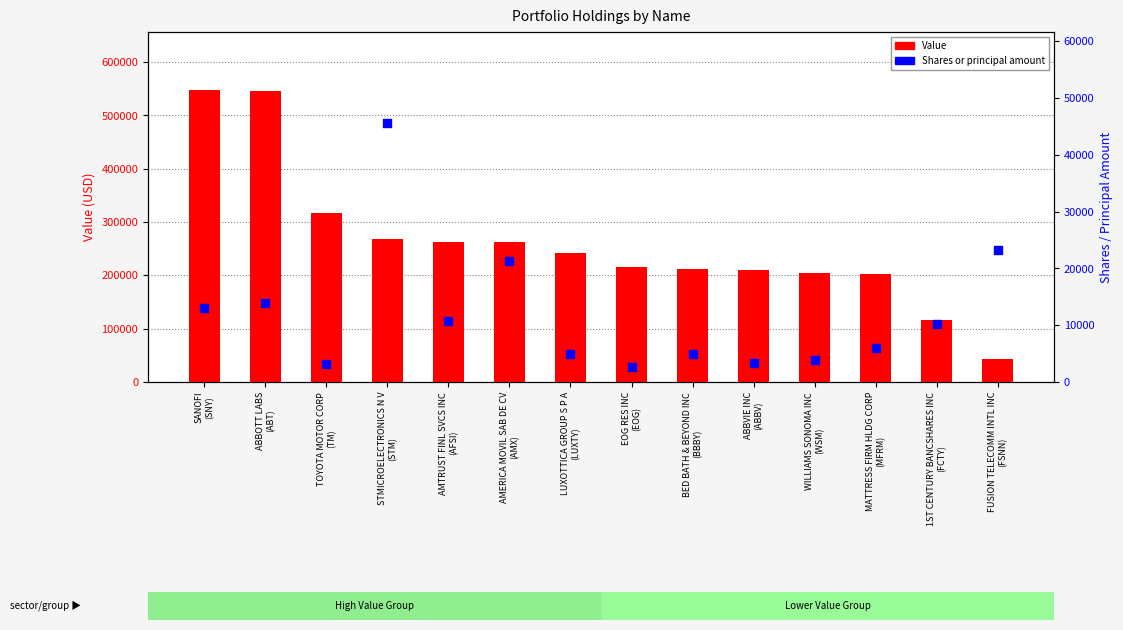

At which category is the sum across all series the highest?

SANOFI
(SNY)